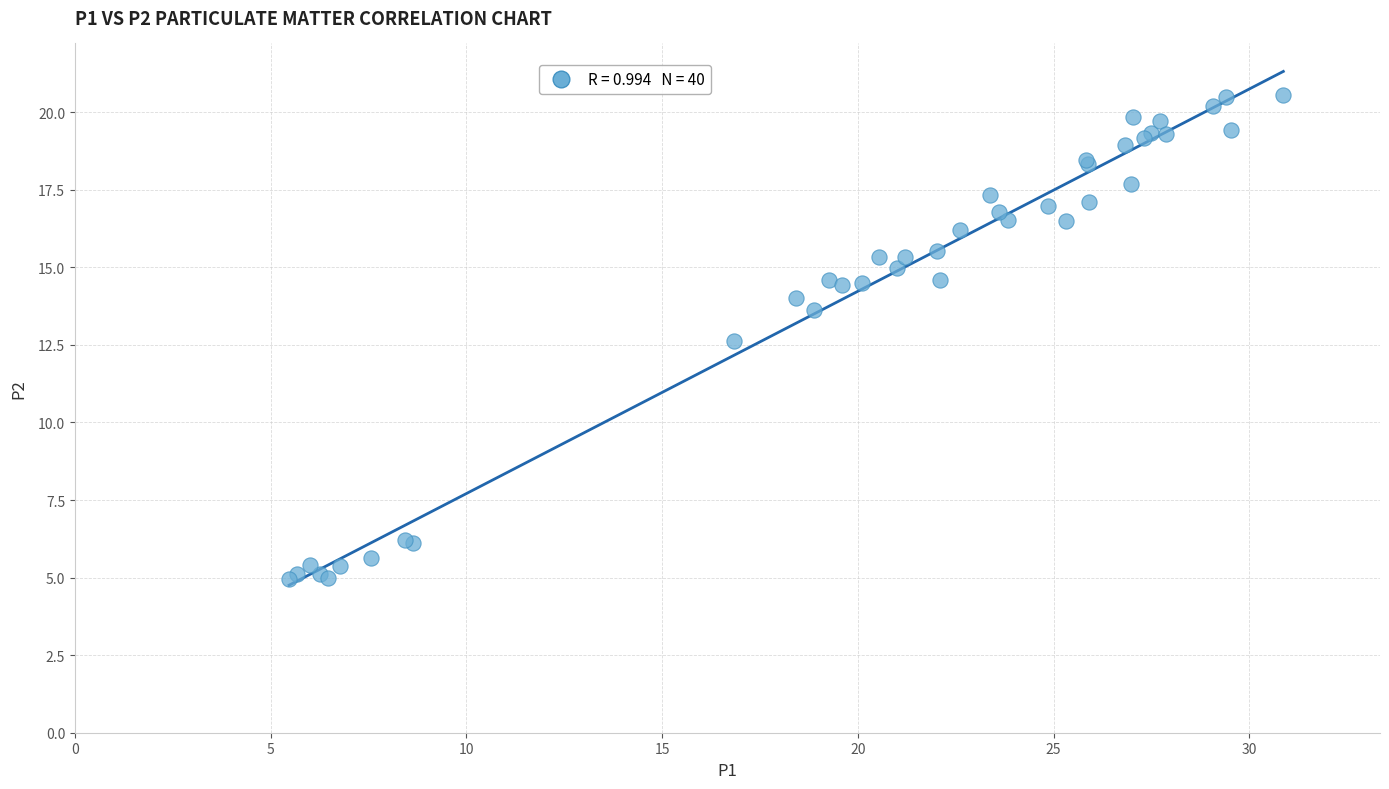

What Y value in the scatter plot is closest to 12?

12.6